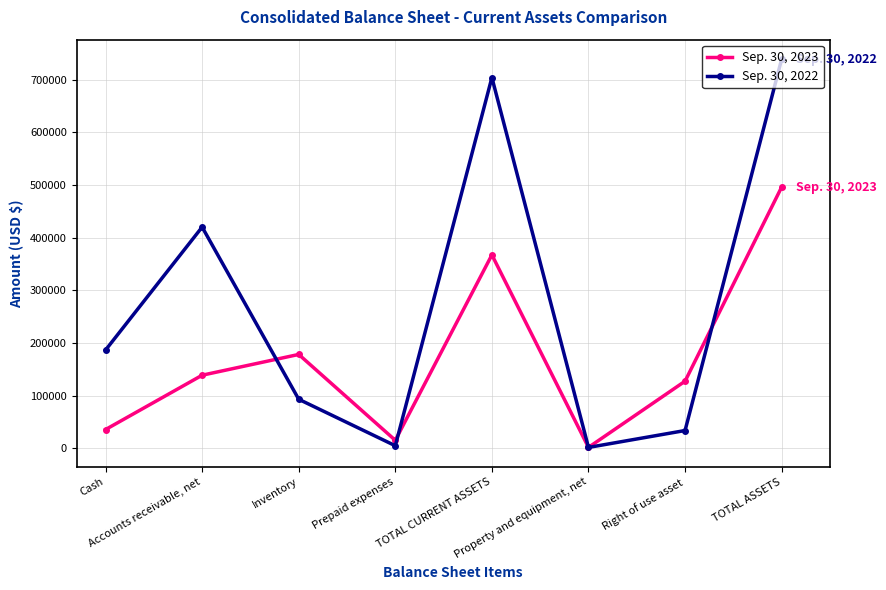

The value of Sep. 30, 2023 at Accounts receivable, net is 217354. True or false?

False